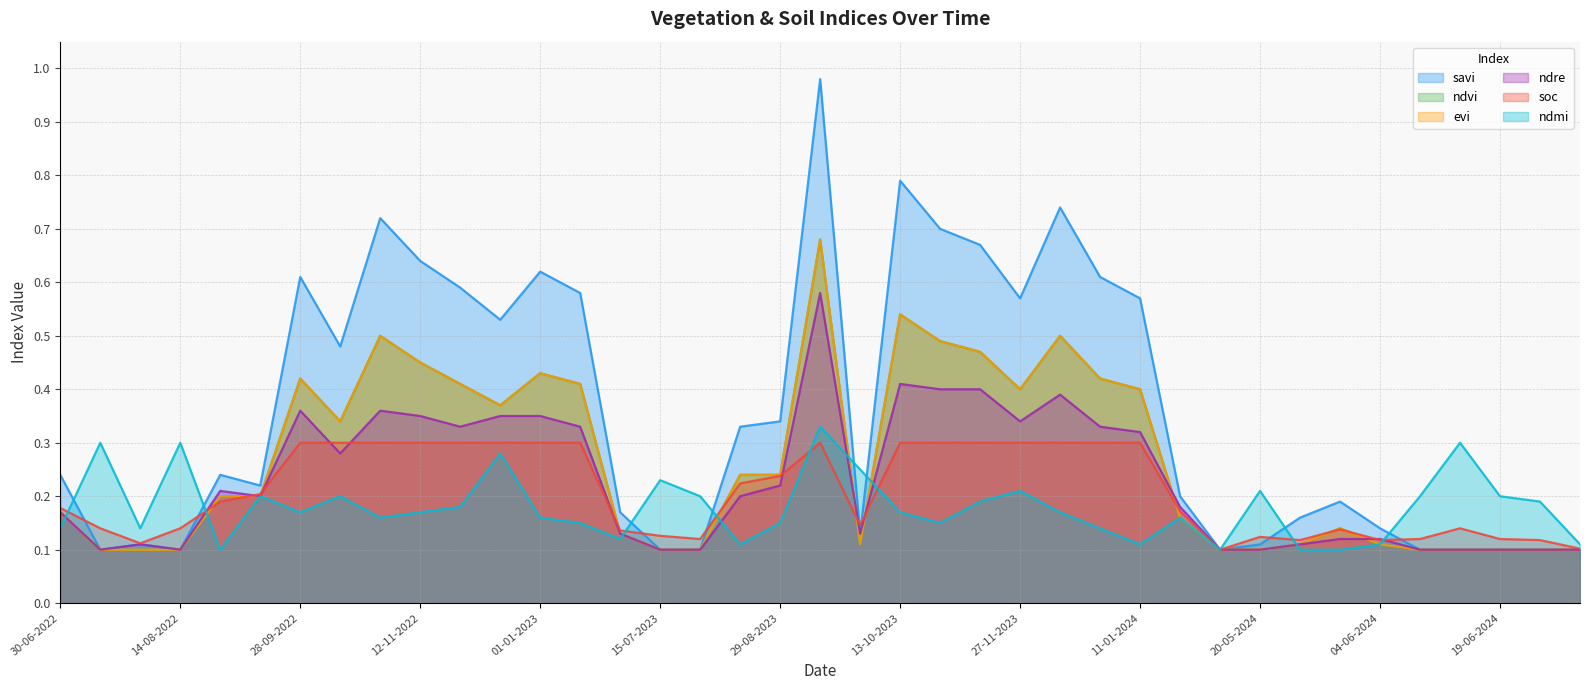

The value of soc at 28-10-2023 is 0.3. True or false?

True